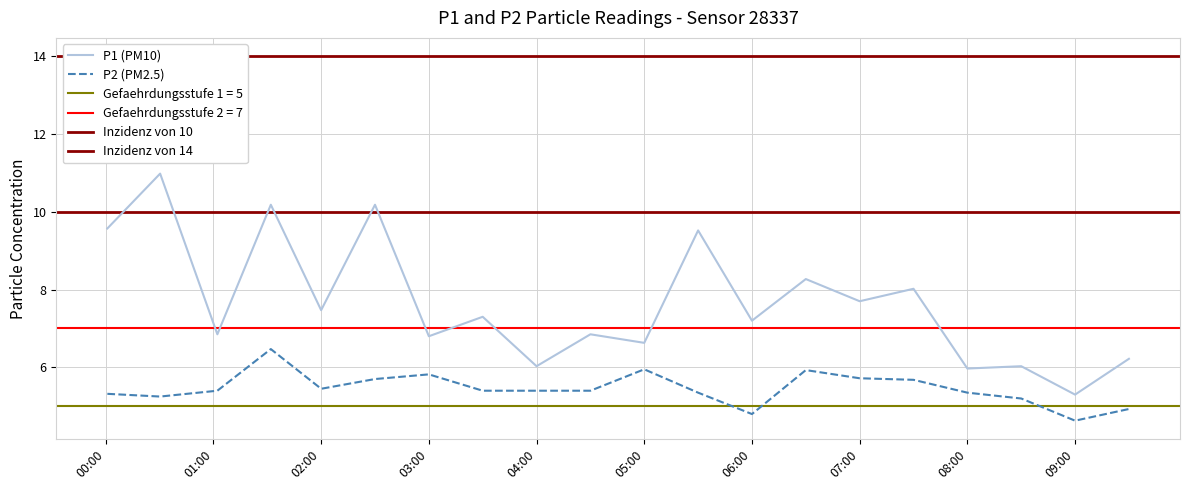

Is it true that P2 equals 7.3 at 08:30?

False